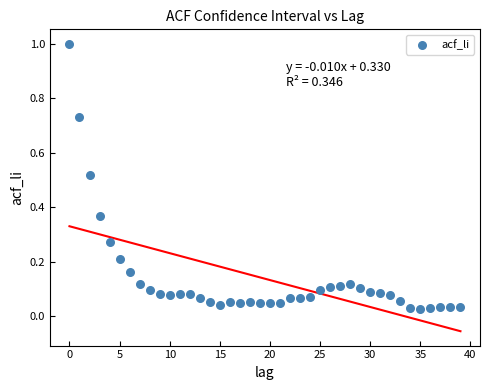

What is the range of Y values (max minus min)?

1.0